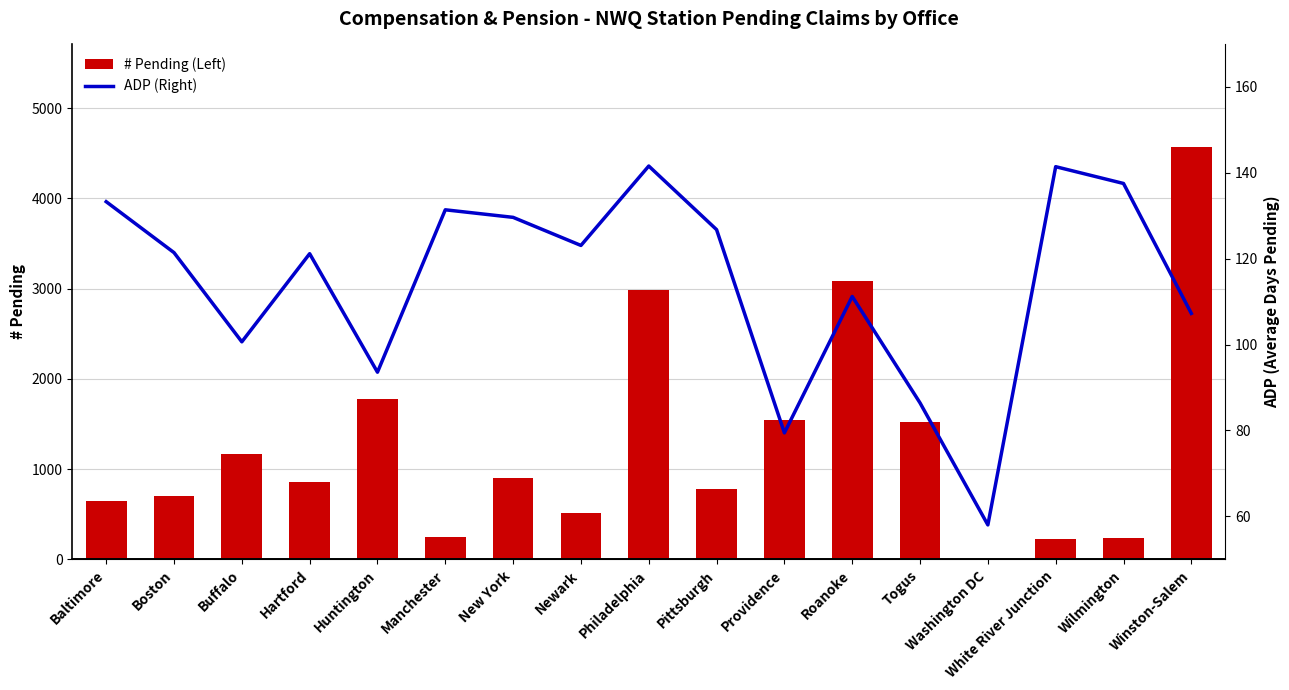

What are all the series names shown in the legend?

# Pending (Left), ADP (Right)